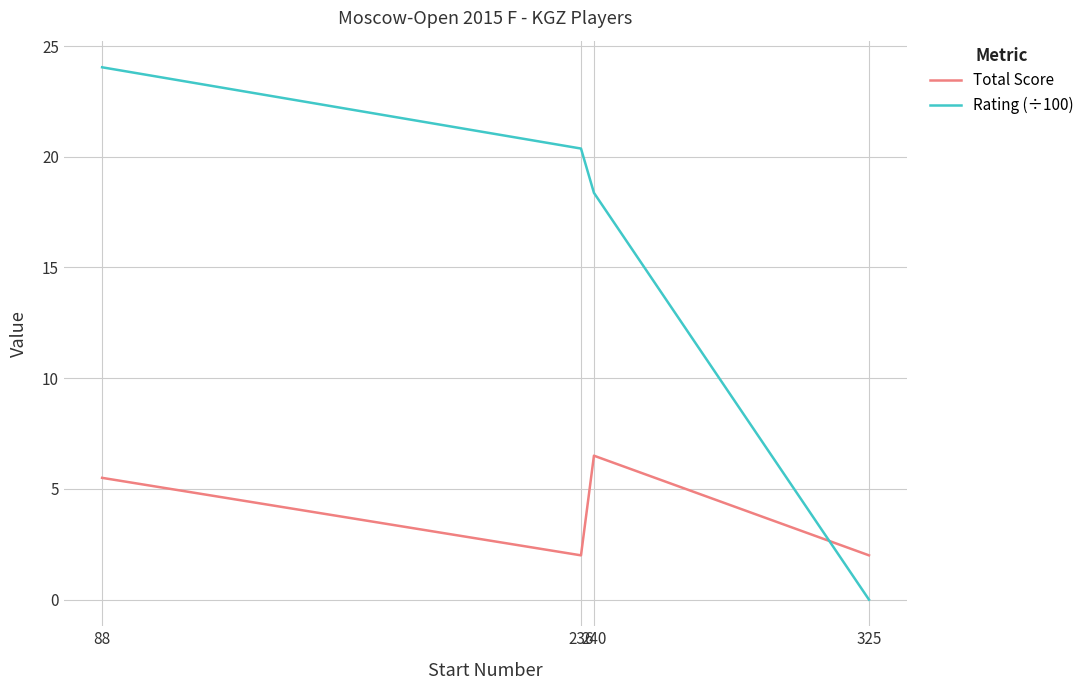

Count the number of data series in this chart.

2